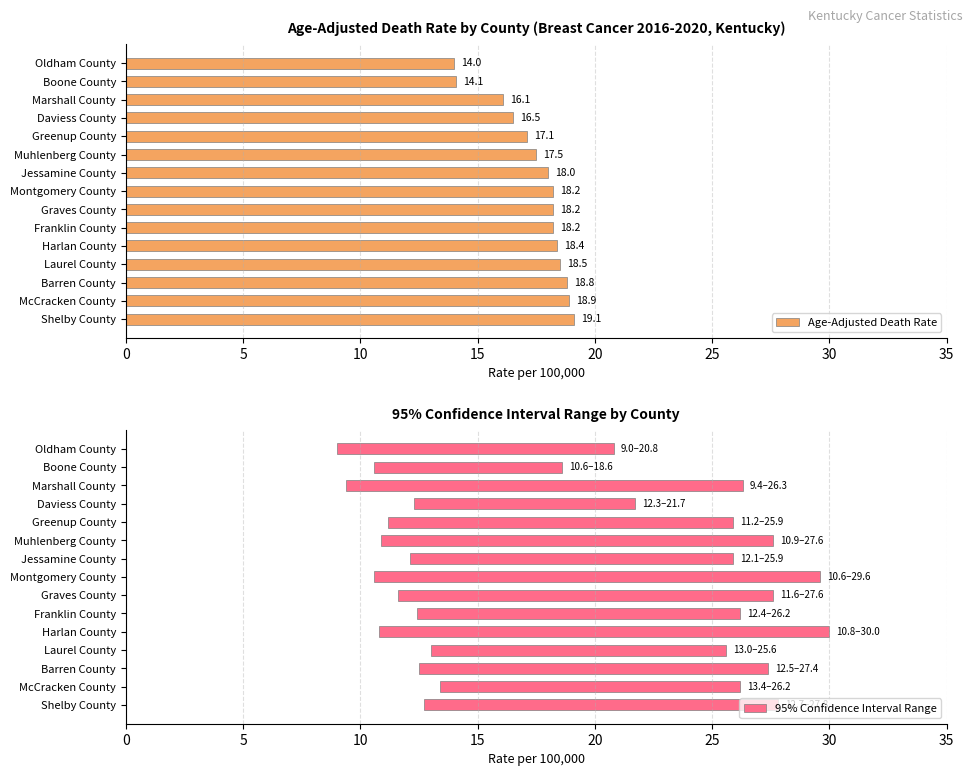

Is it true that Age-Adjusted Death Rate equals 29.3 at Muhlenberg County?

False